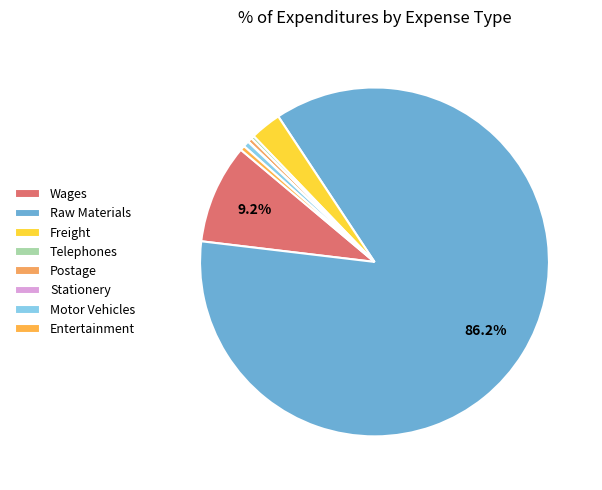

Which category has the smallest portion of the pie?

Stationery